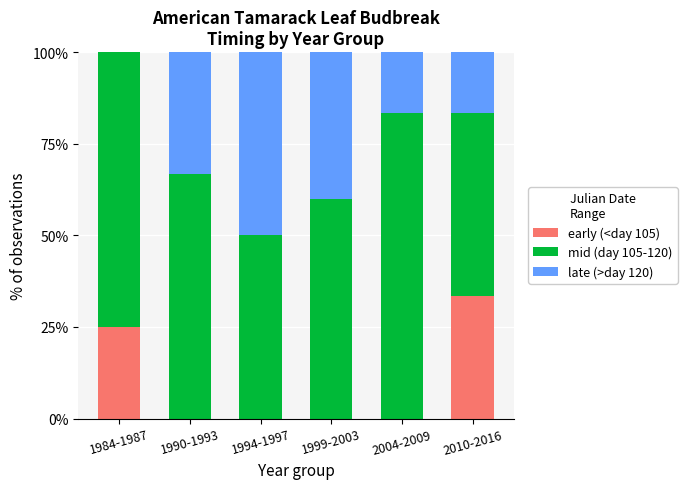

Reading right to left, what are the values for early (<day 105)?

2010-2016=33.3	2004-2009=0.0	1999-2003=0.0	1994-1997=0.0	1990-1993=0.0	1984-1987=25.0